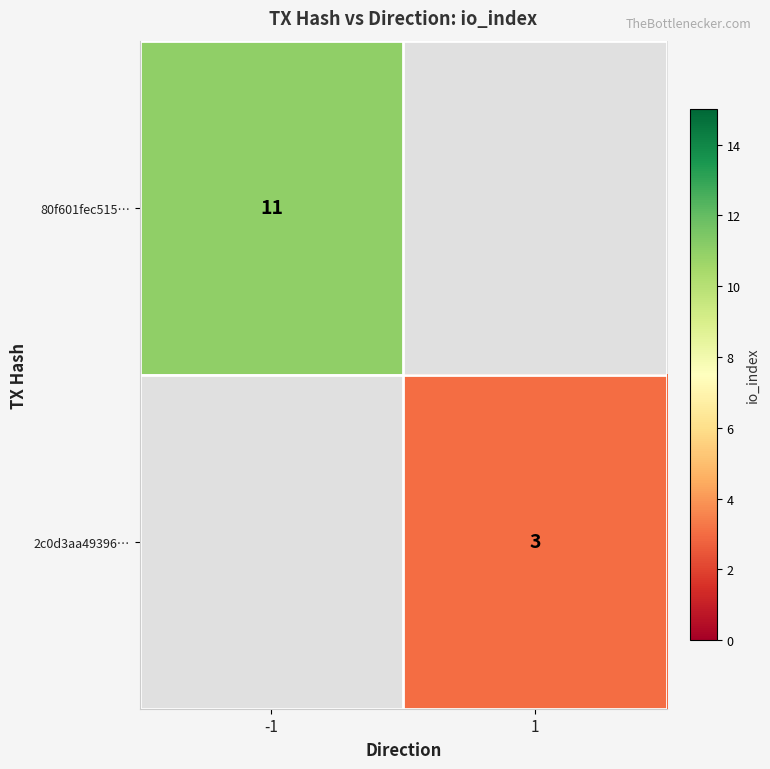

What is the greatest value displayed?

11.0